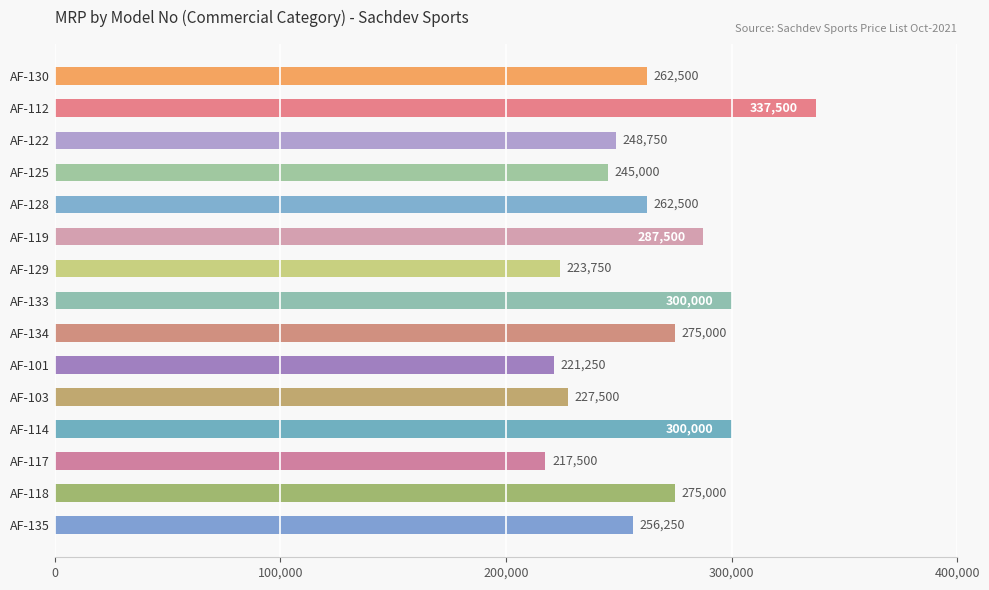

The chart shows a value of 248750 at AF-122. True or false?

True